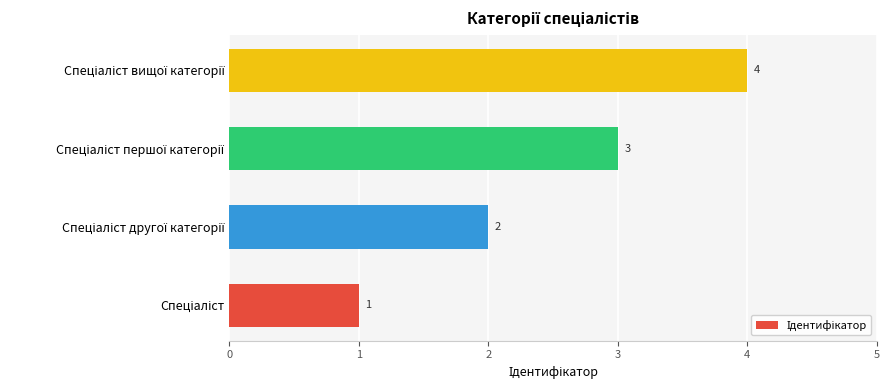

How many bars are there in total?

4